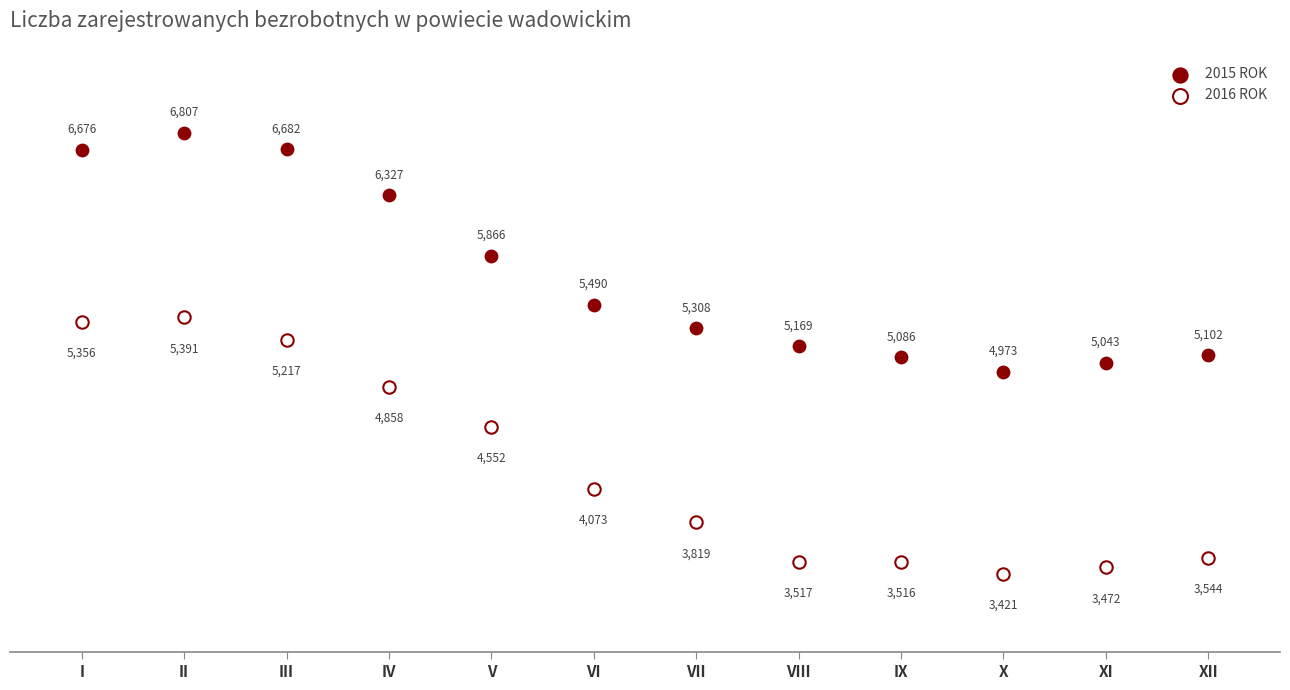

Which series contains the highest Y value?

2015 ROK